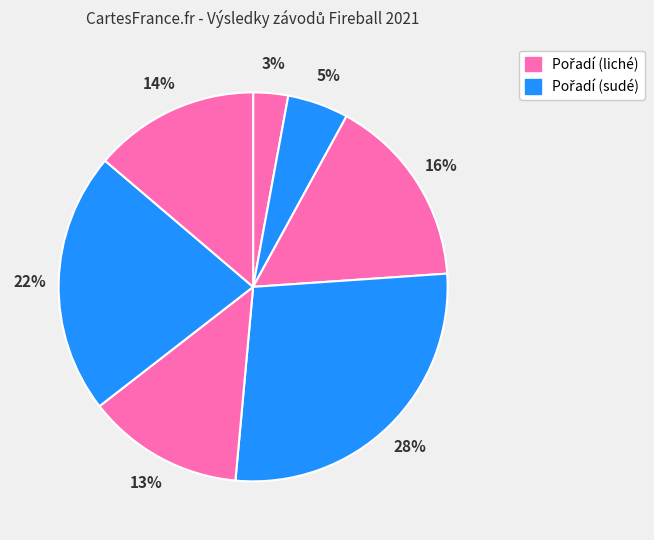

How many slices are in this pie chart?

7